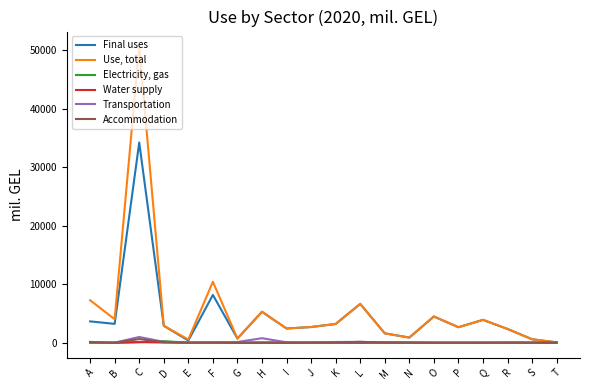

At F, list the series in order from smallest to largest.

Water supply, Transportation, Electricity, gas, Accommodation, Final uses, Use, total